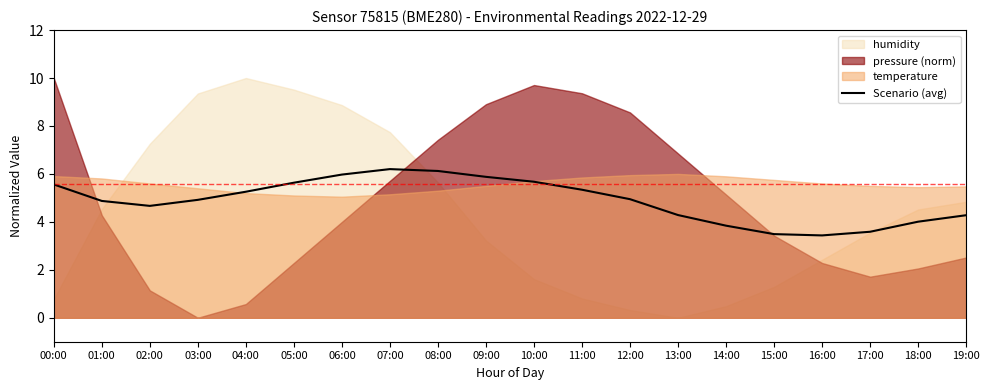

What is the label of the 7th point from the right?

13:00